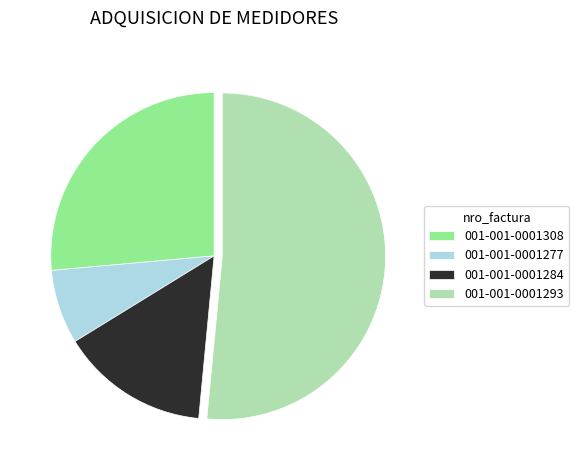

What is the largest slice in the pie chart?

001-001-0001293